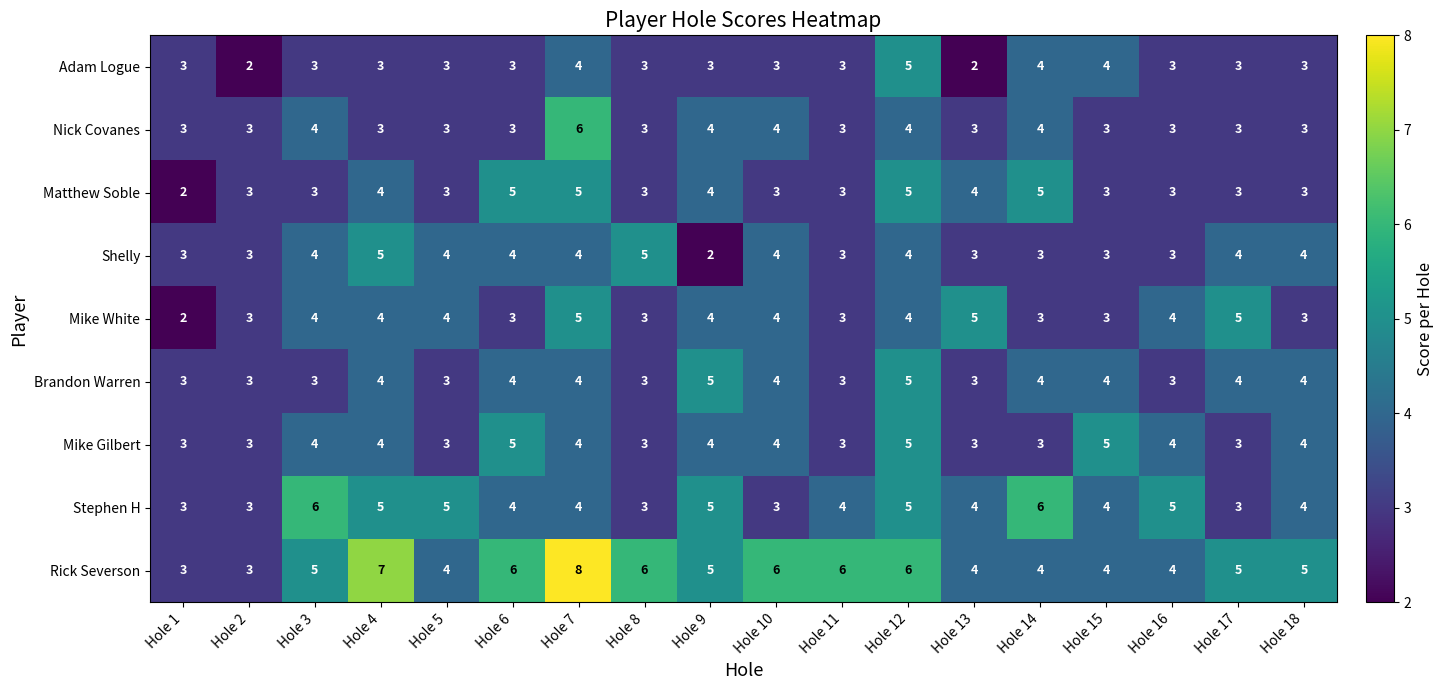

Which series has the widest spread of values?

Rick Severson